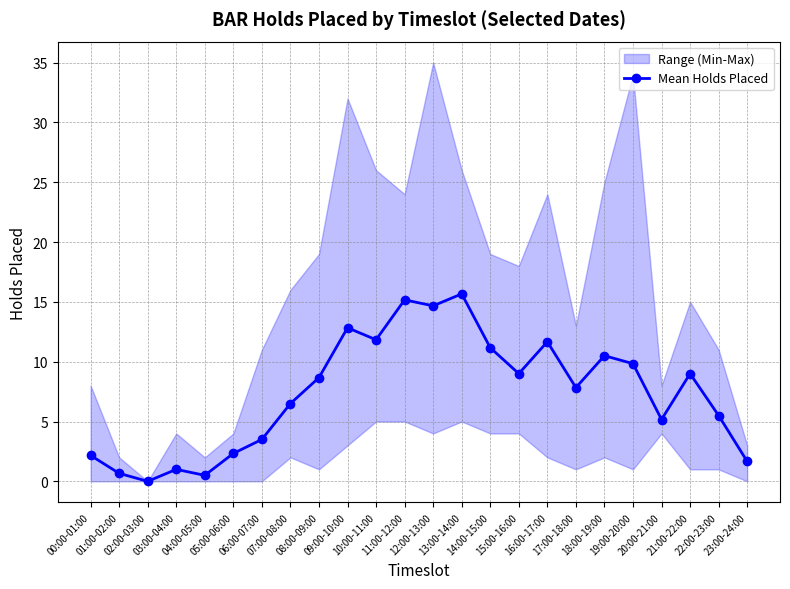

Reading left to right, list all the values displayed in this chart.

00:00-01:00=2.2	01:00-02:00=0.7	02:00-03:00=0.0	03:00-04:00=1.0	04:00-05:00=0.5	05:00-06:00=2.3	06:00-07:00=3.5	07:00-08:00=6.5	08:00-09:00=8.7	09:00-10:00=12.8	10:00-11:00=11.8	11:00-12:00=15.2	12:00-13:00=14.7	13:00-14:00=15.7	14:00-15:00=11.2	15:00-16:00=9.0	16:00-17:00=11.7	17:00-18:00=7.8	18:00-19:00=10.5	19:00-20:00=9.8	20:00-21:00=5.2	21:00-22:00=9.0	22:00-23:00=5.5	23:00-24:00=1.7